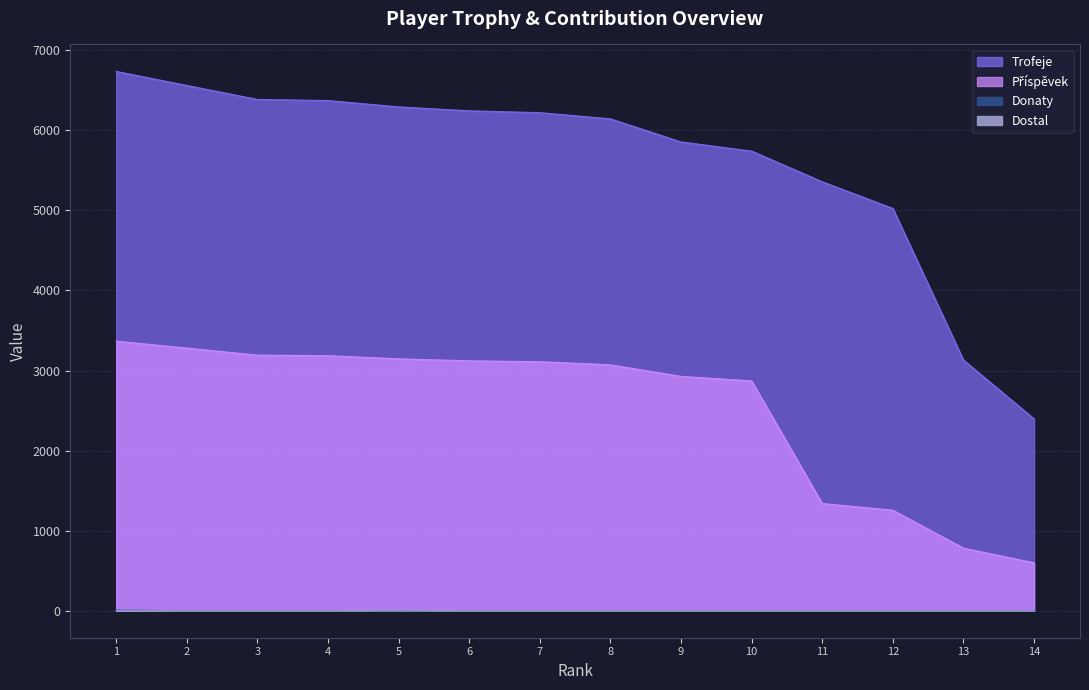

True or false: Dostal and Donaty cross at least once.

False